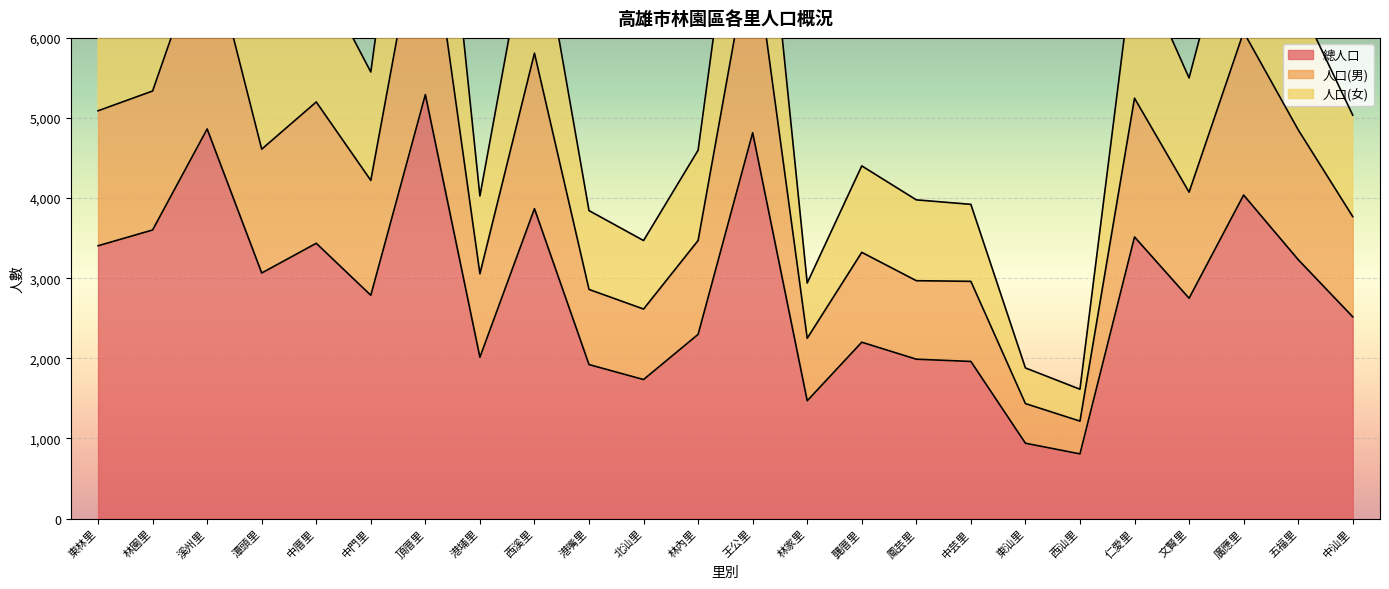

At which category is the sum across all series the highest?

頂厝里